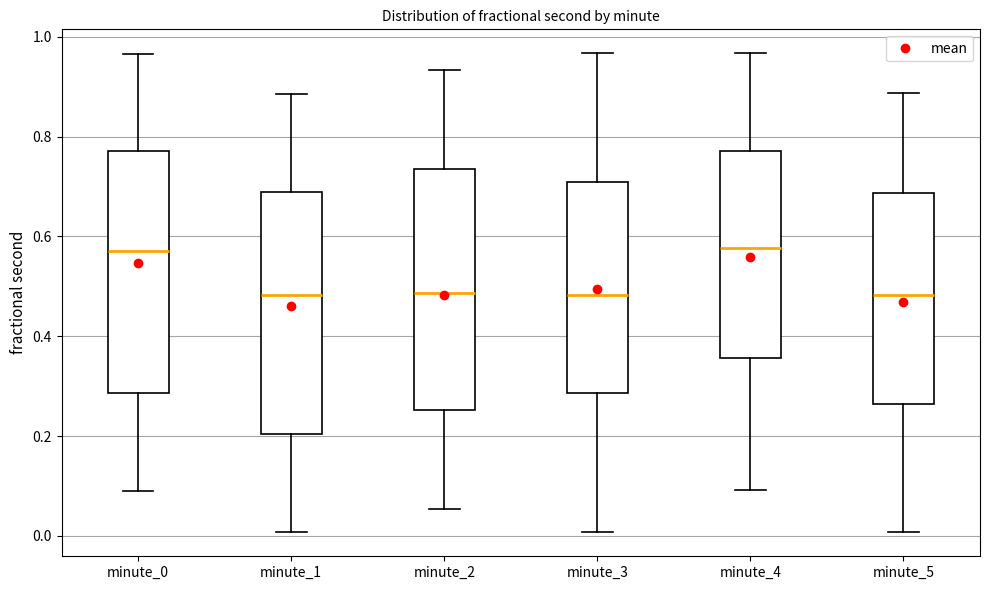

Reading left to right, transcribe this box plot: for each box, give where its median line is, the range the box spans, and where its two whiskers end, as read against the y-axis. The values are not printed on the chart, so give them approximately, as read against the axis.

minute_0: median 0.58, box 0.28 to 0.78, whiskers 0.08 to 0.96
minute_1: median 0.48, box 0.20 to 0.68, whiskers 0.00 to 0.88
minute_2: median 0.48, box 0.26 to 0.74, whiskers 0.06 to 0.94
minute_3: median 0.48, box 0.28 to 0.70, whiskers 0.00 to 0.96
minute_4: median 0.58, box 0.36 to 0.78, whiskers 0.10 to 0.96
minute_5: median 0.48, box 0.26 to 0.68, whiskers 0.00 to 0.88